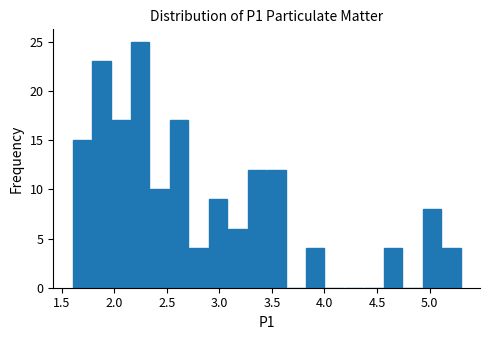

Around what value on the x-axis is the tallest bar? Give the approximate position of its centre, as read against the axis.

2.25